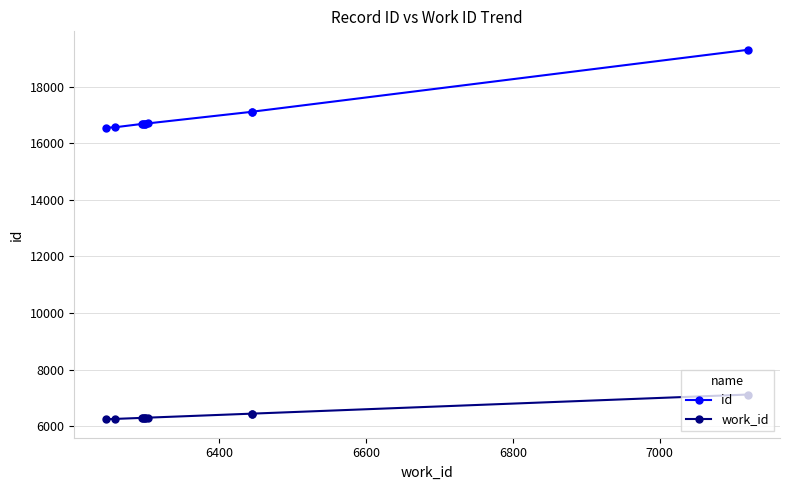

How many data points in id are above 16690?

4